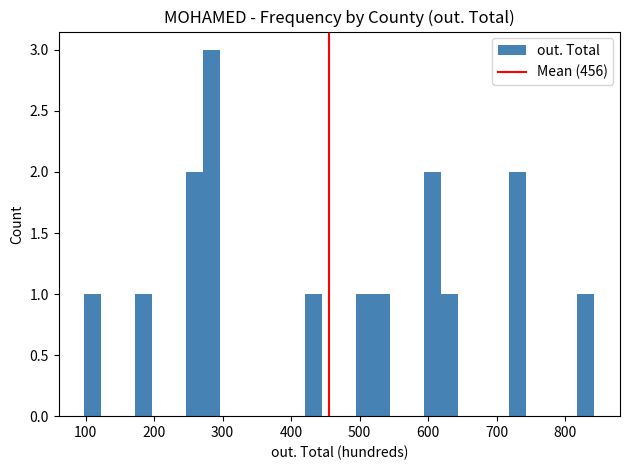

Read against the x-axis, roughly where is the centre of the tallest bar?

280